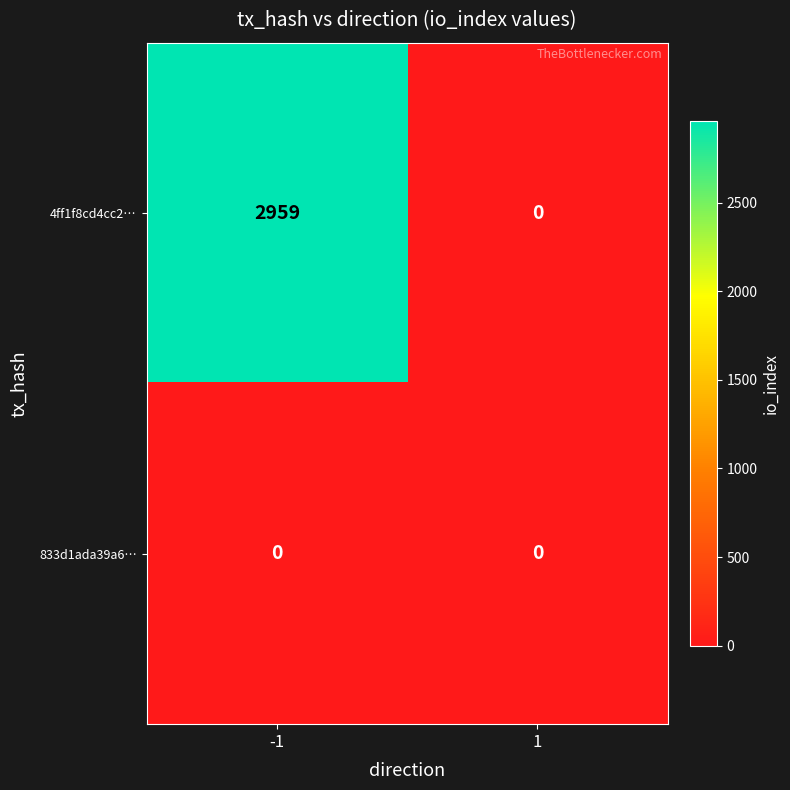

At which category is the sum across all series the highest?

-1